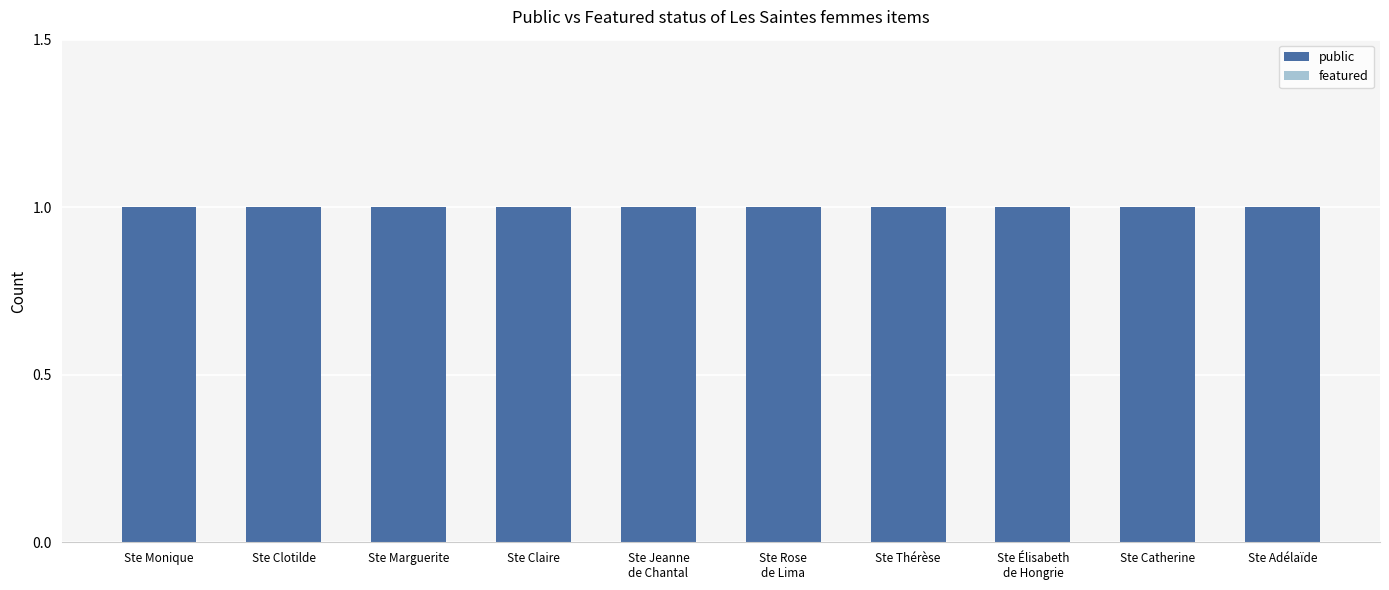

Rank the categories by featured value from highest to lowest.

Ste Monique, Ste Clotilde, Ste Marguerite, Ste Claire, Ste Jeanne
de Chantal, Ste Rose
de Lima, Ste Thérèse, Ste Élisabeth
de Hongrie, Ste Catherine, Ste Adélaïde